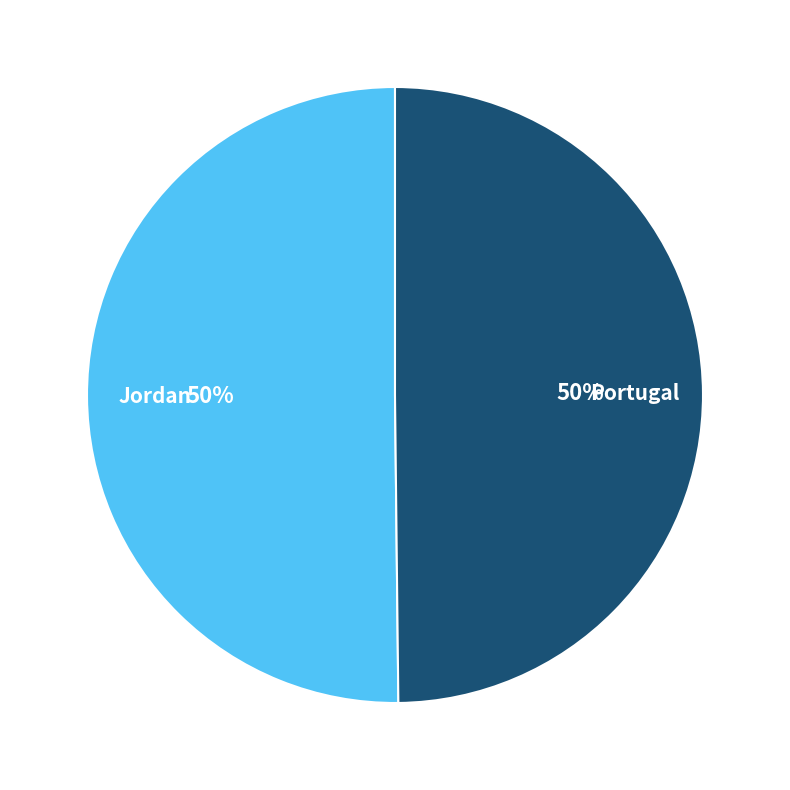

True or false: Jordan accounts for 50% of the total.

True